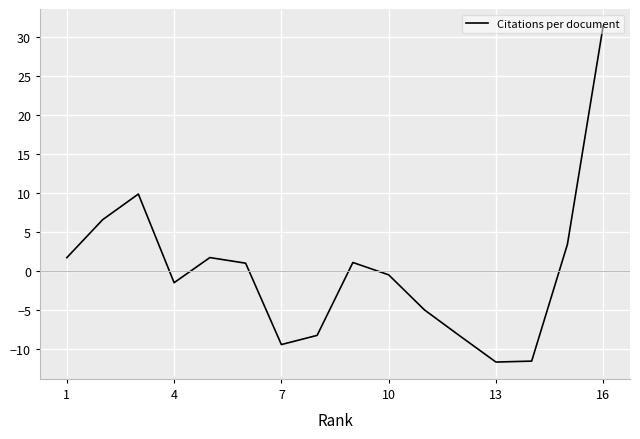

What is the maximum value shown in the chart?

31.4